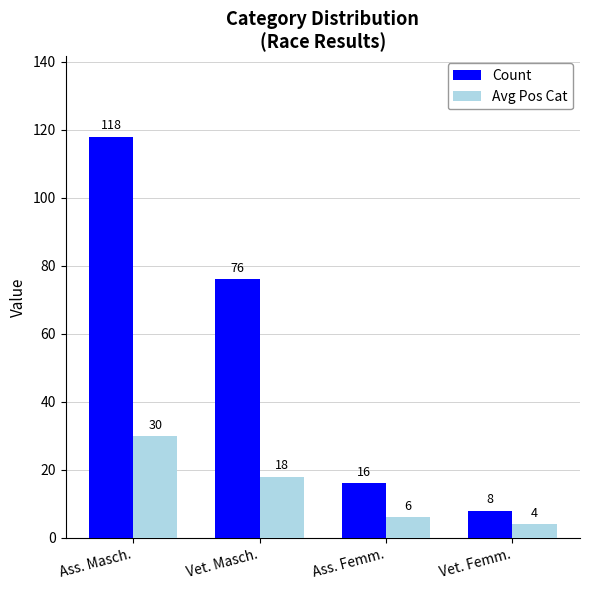

Rank the categories by Count value from lowest to highest.

Vet. Femm., Ass. Femm., Vet. Masch., Ass. Masch.